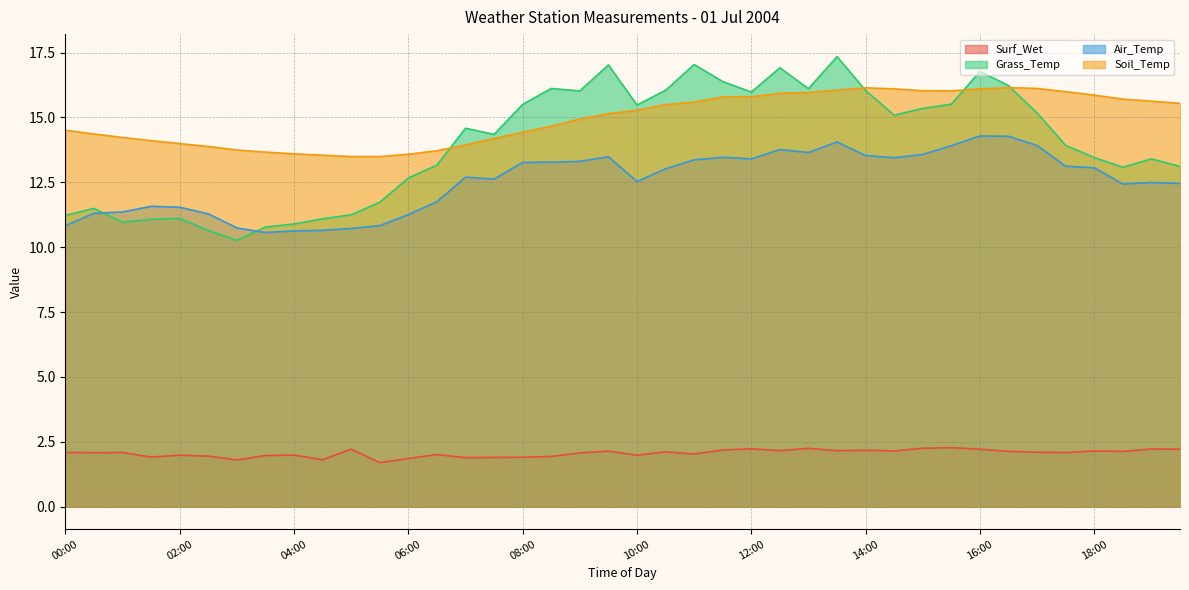

How many data points does each series have?

40